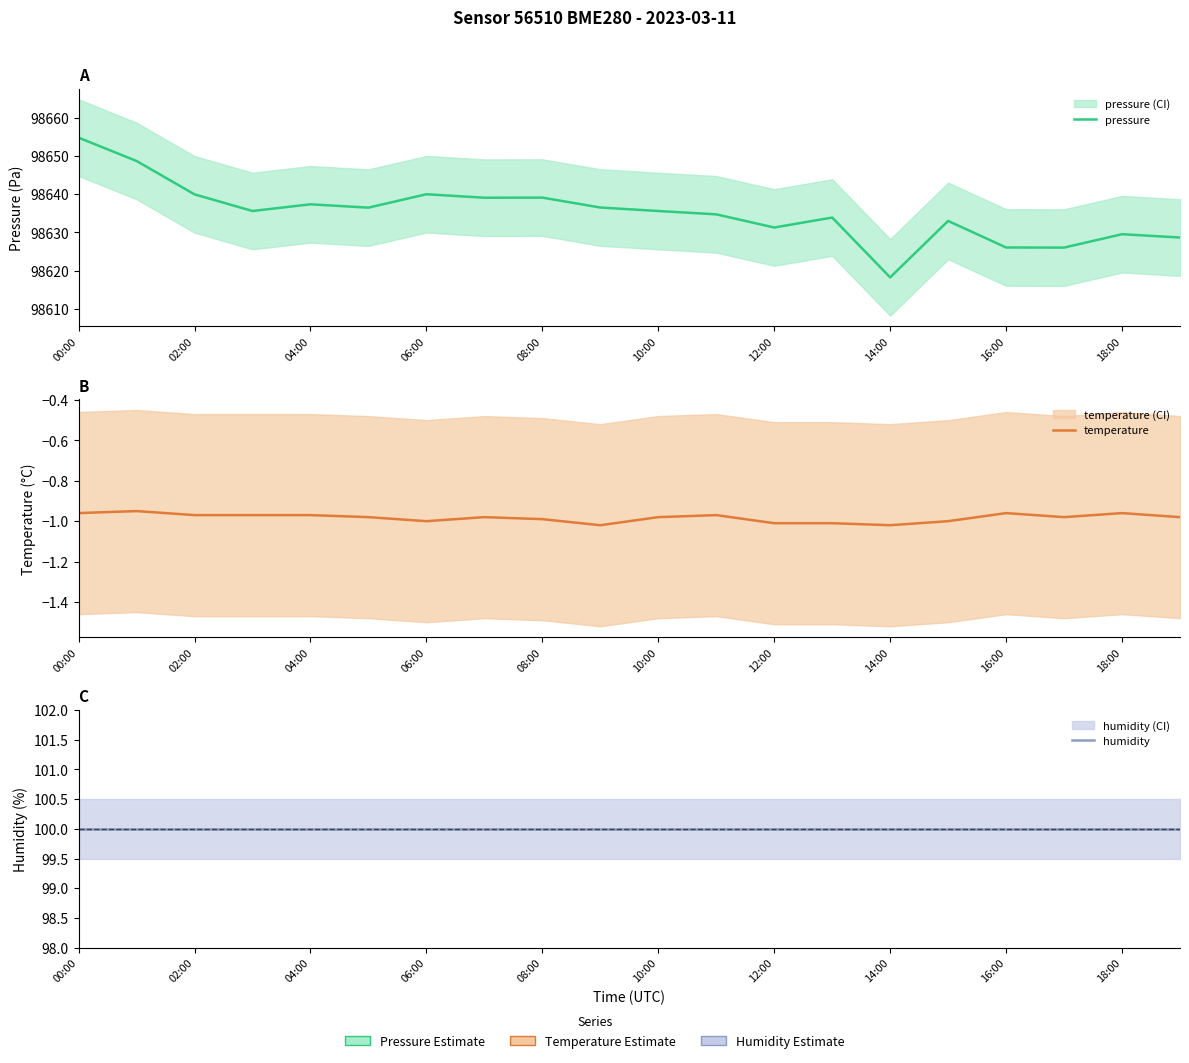

True or false: temperature has more than 2 interior local peaks.

True